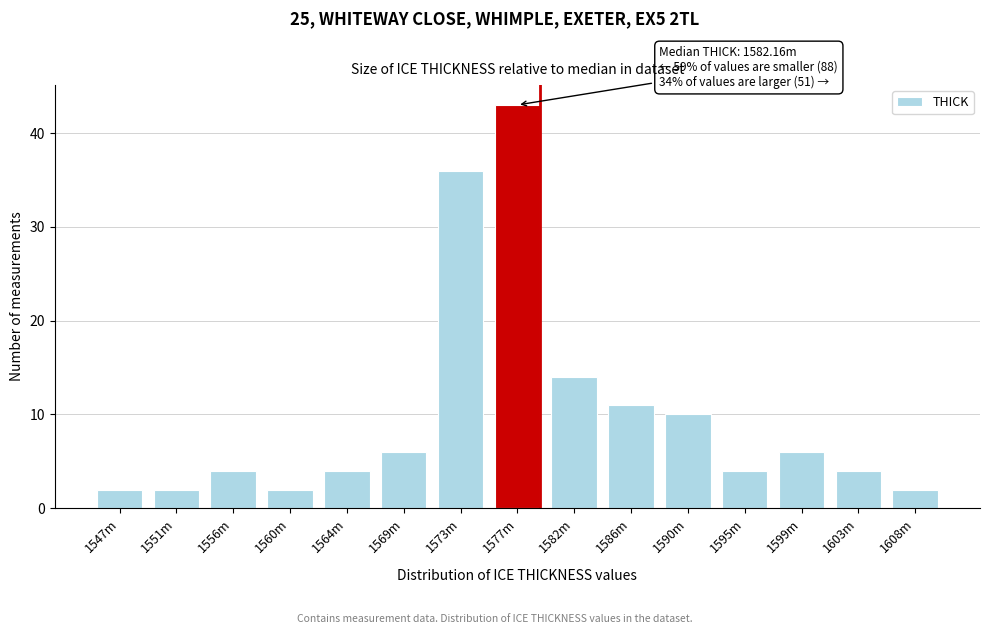

Reading left to right, extract all data points from this chart.

1547m=2	1551m=2	1556m=4	1560m=2	1564m=4	1569m=6	1573m=36	1577m=43	1582m=14	1586m=11	1590m=10	1595m=4	1599m=6	1603m=4	1608m=2